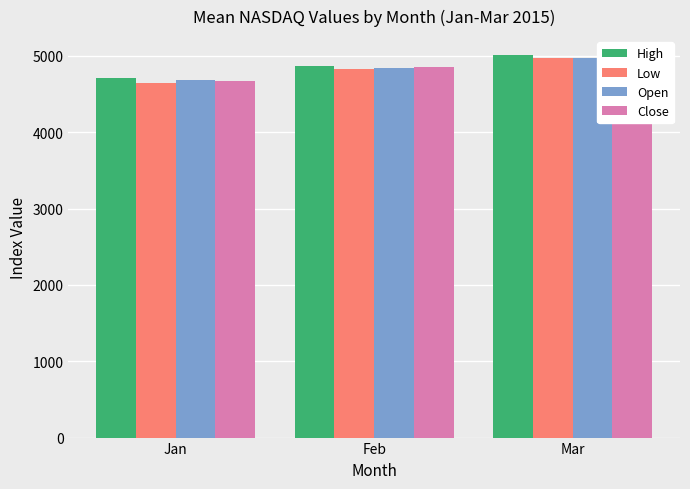

Which category has the highest value across all series?

Mar